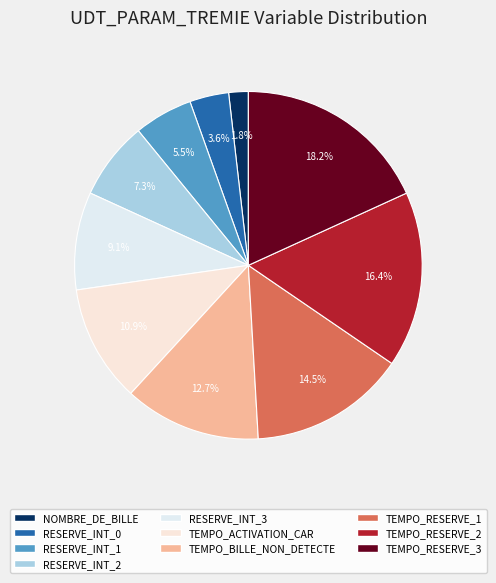

How much of the chart is everything except RESERVE_INT_3?

90.9%